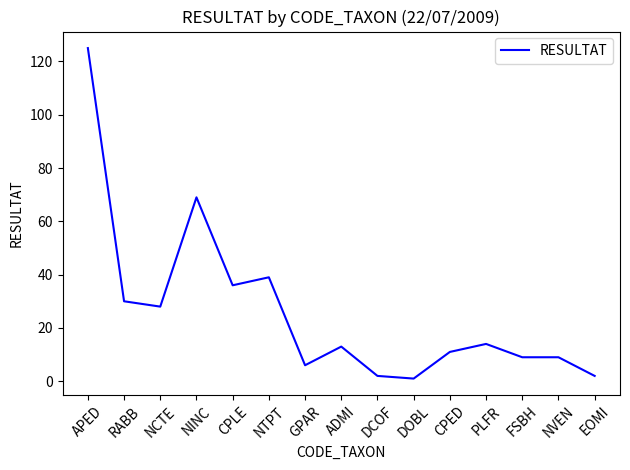

Reading left to right, transcribe all the data shown in this chart.

APED=125	RABB=30	NCTE=28	NINC=69	CPLE=36	NTPT=39	GPAR=6	ADMI=13	DCOF=2	DOBL=1	CPED=11	PLFR=14	FSBH=9	NVEN=9	EOMI=2